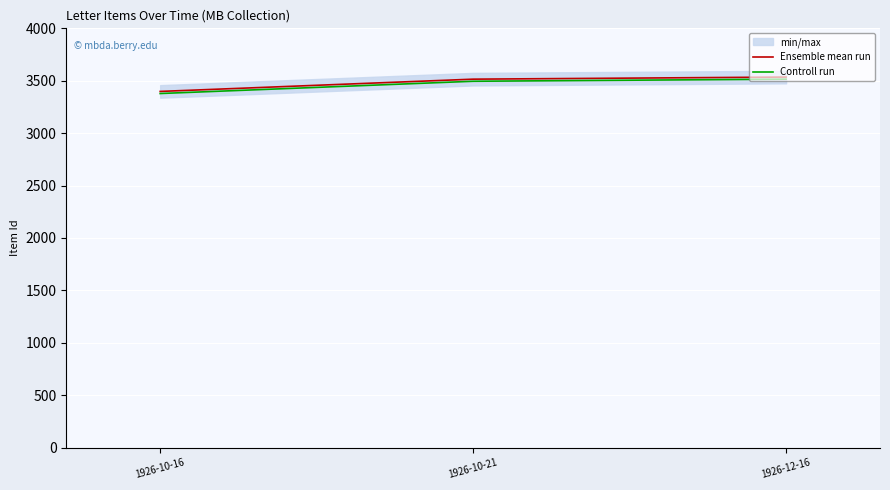

How many categories are shown in the chart?

3